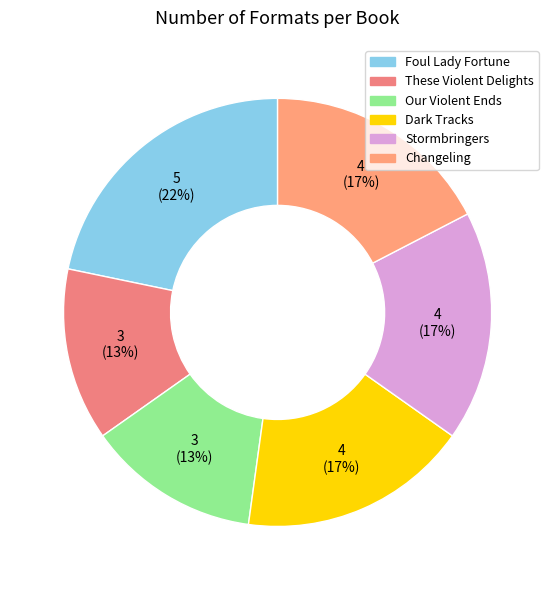

Rank the categories by value from lowest to highest.

These Violent Delights, Our Violent Ends, Dark Tracks, Stormbringers, Changeling, Foul Lady Fortune